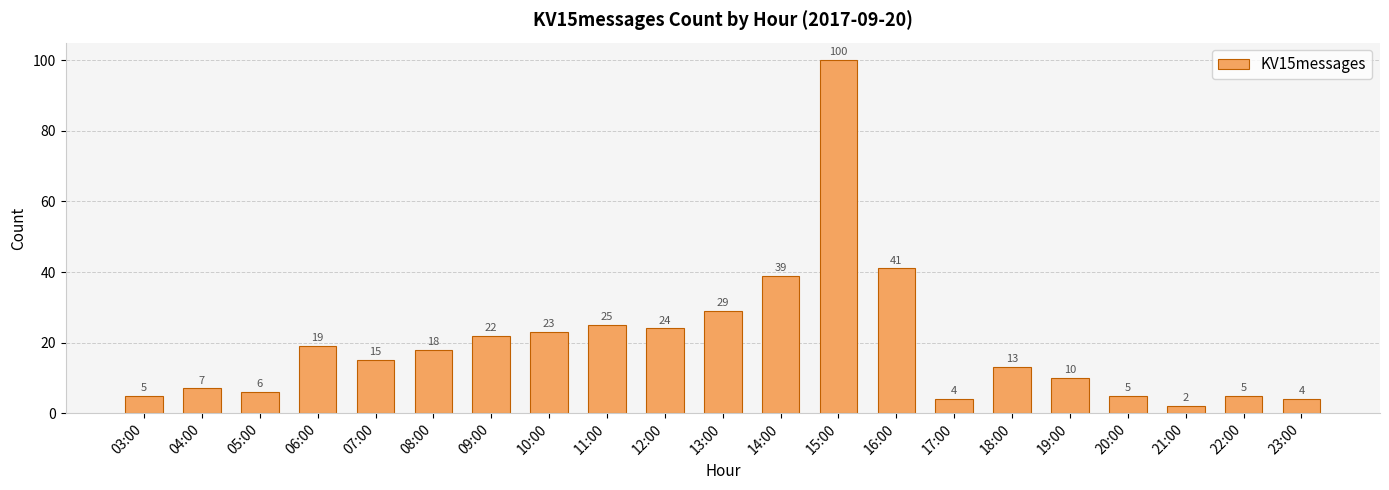

True or false: the data shows 5 at 22:00.

True